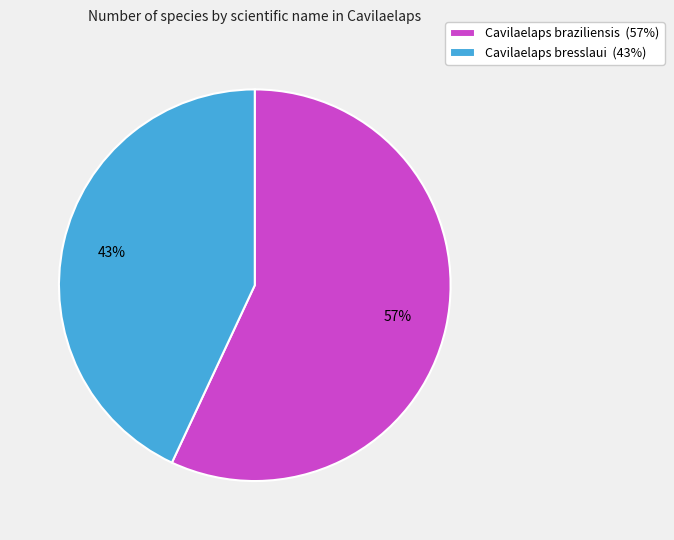

To the nearest percent, what is the difference between the Cavilaelaps bresslaui and Cavilaelaps braziliensis slice percentages?

14%